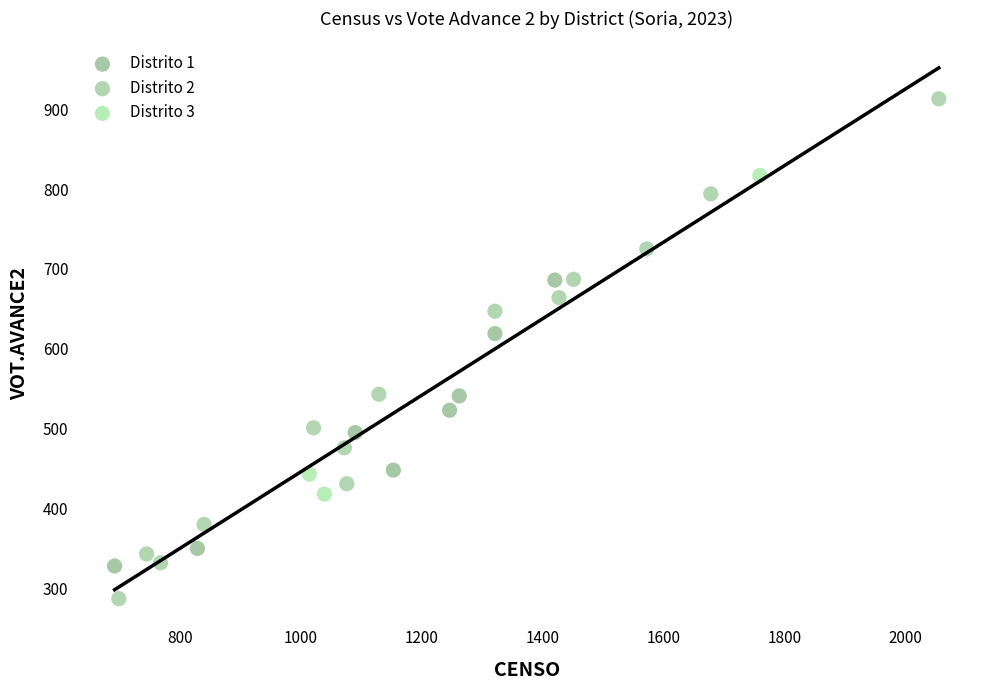

Which series has the widest spread of Y values?

Distrito 2